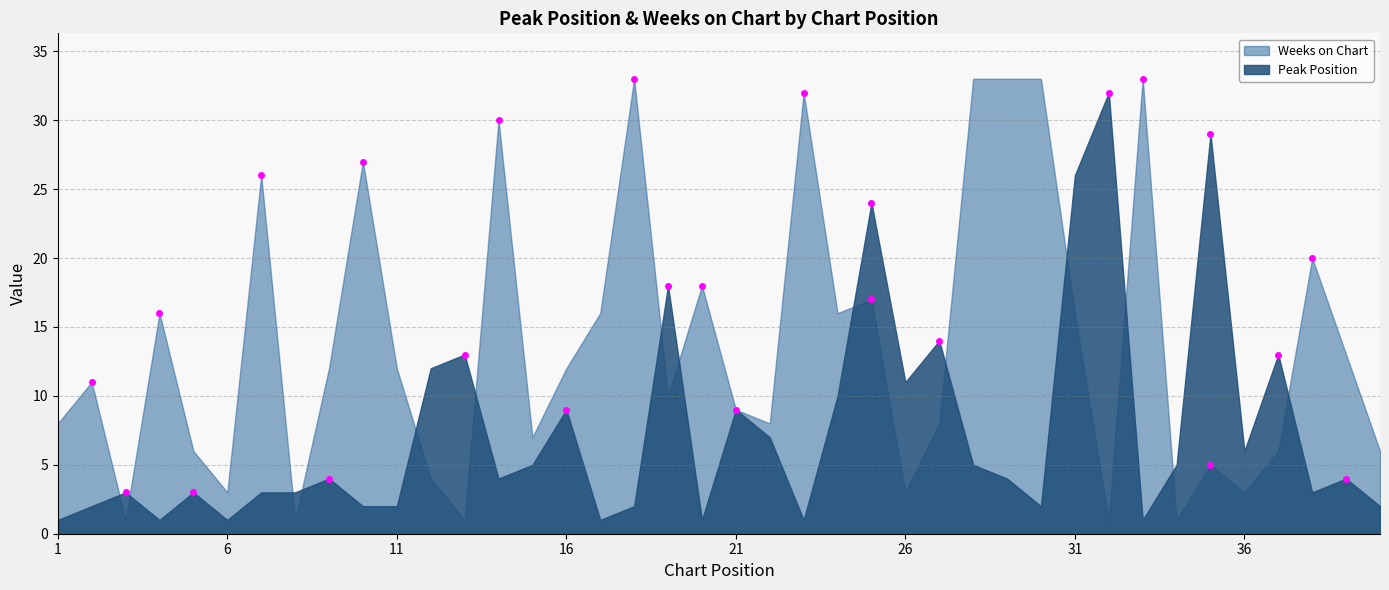

What are all the series names shown in the legend?

Weeks on Chart, Peak Position